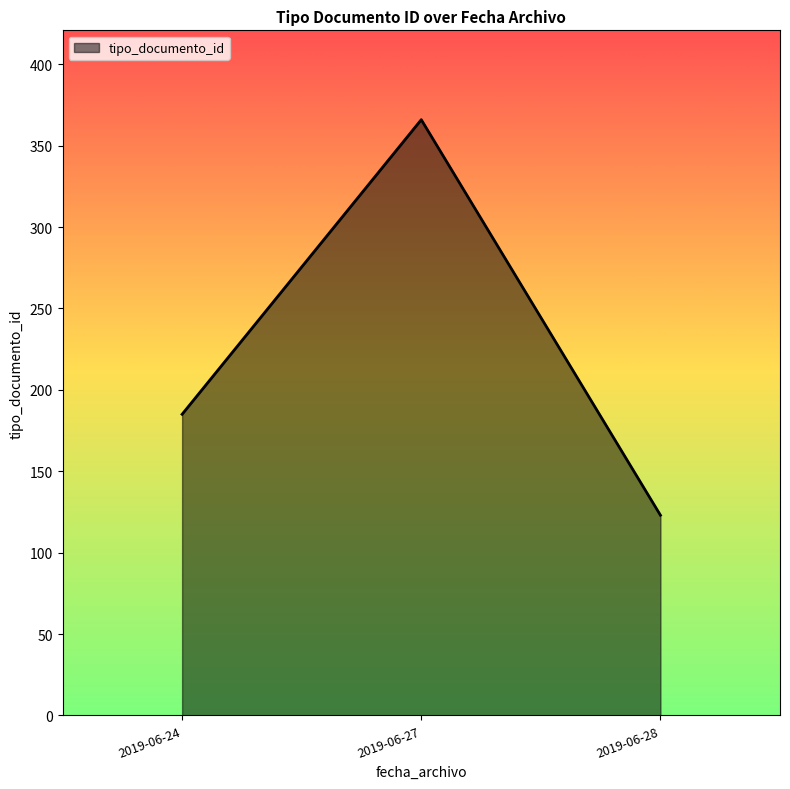

Reading left to right, what are all the values shown in this chart?

185	366	123